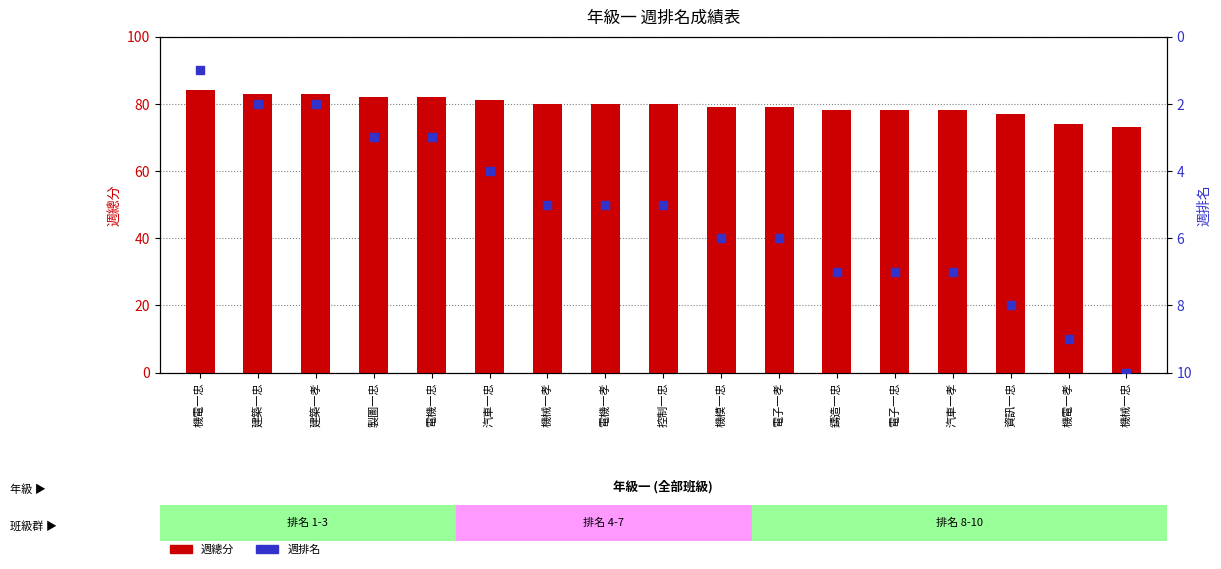

At how many categories does at least one series exceed 22?

17